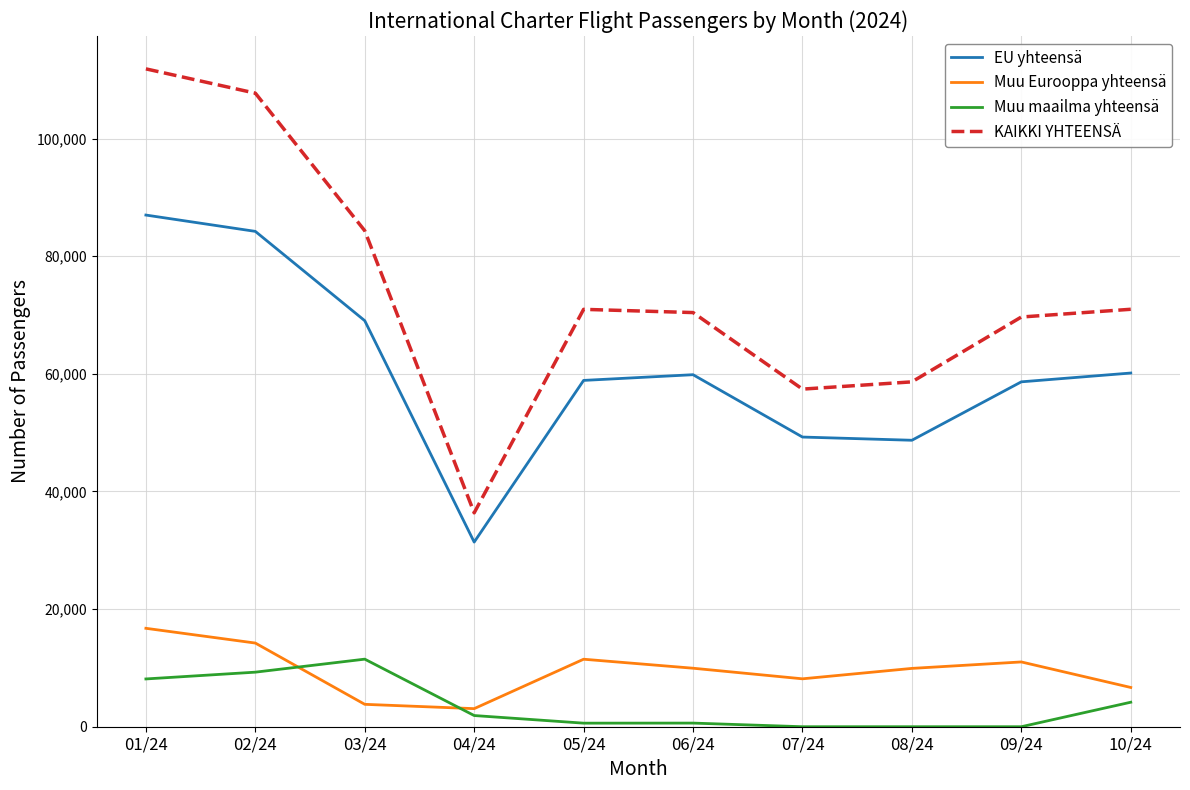

At 01/24, list the series in order from largest to smallest.

KAIKKI YHTEENSÄ, EU yhteensä, Muu Eurooppa yhteensä, Muu maailma yhteensä